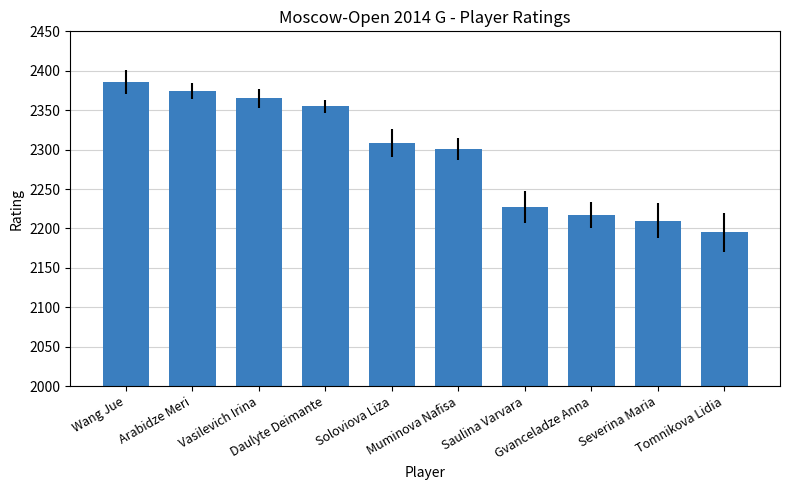

True or false: the data shows 2386 at Wang Jue.

True